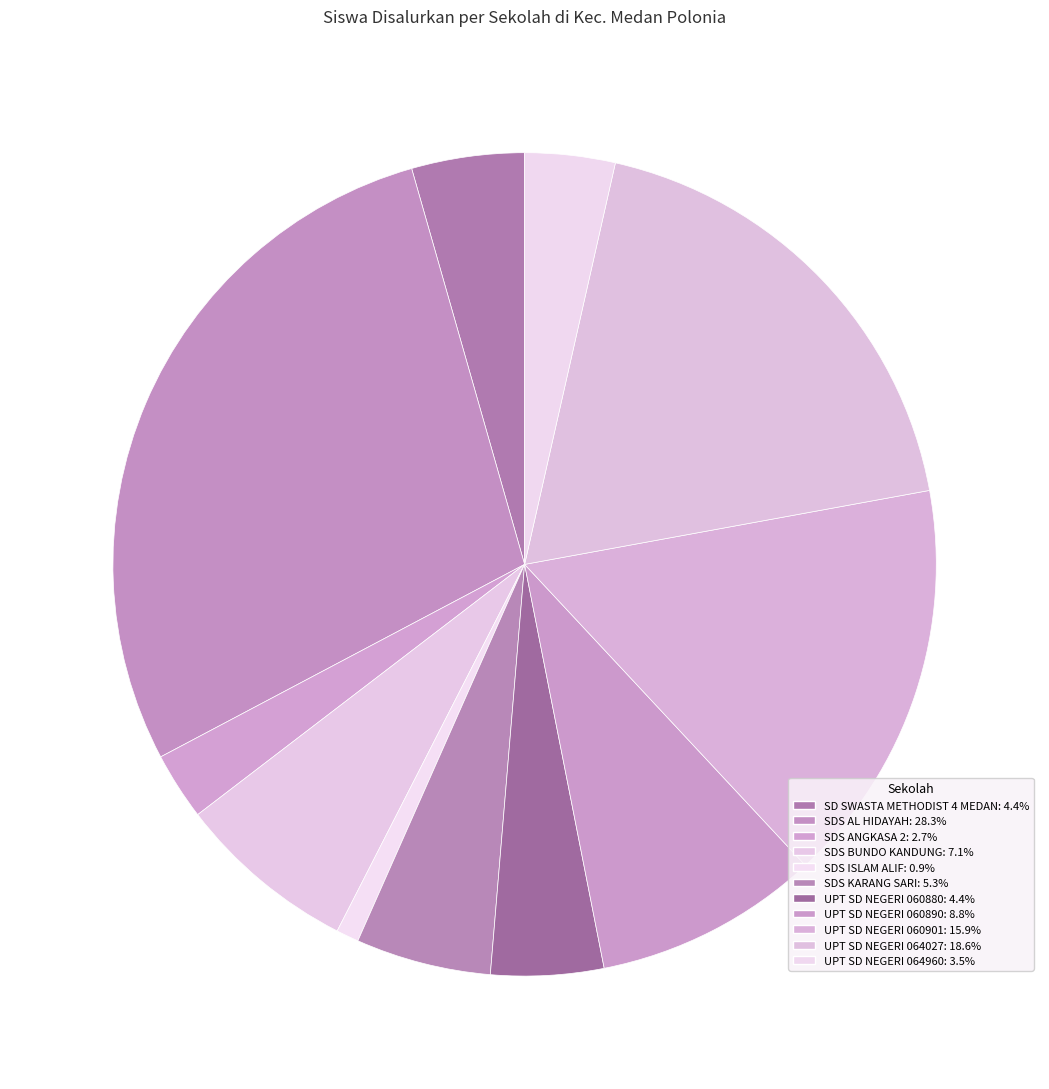

How many segments does this pie chart have?

11